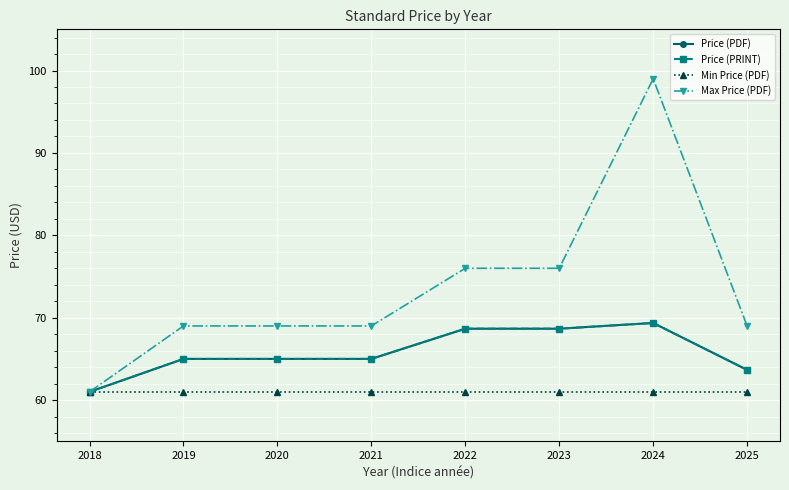

Between 2024 and 2022, which is larger?

2024